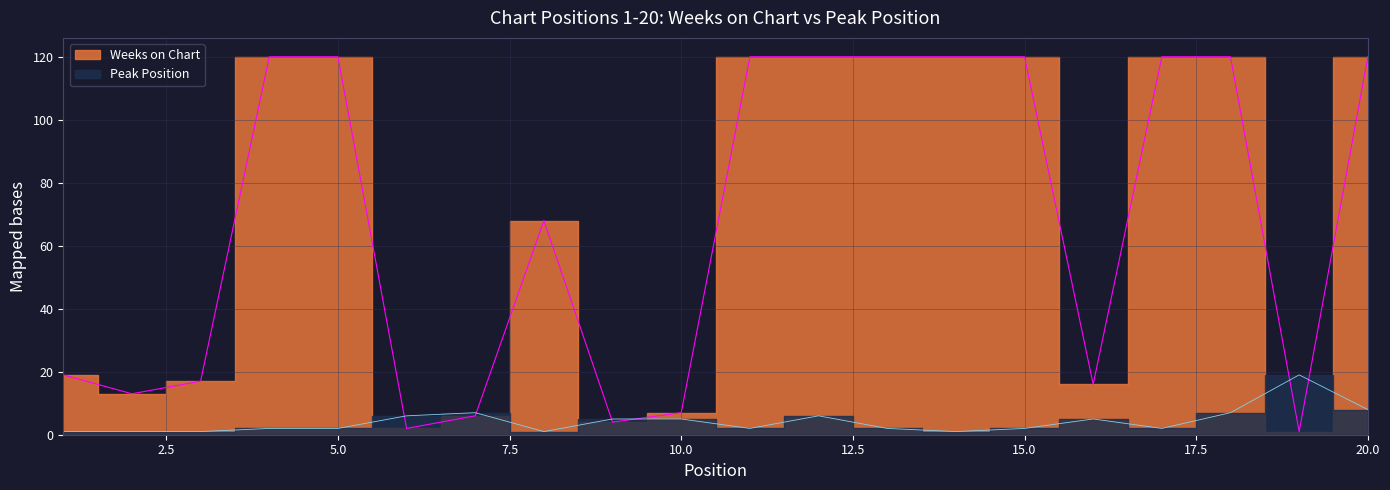

Which series changed the most between 18 and 19?

Weeks on Chart